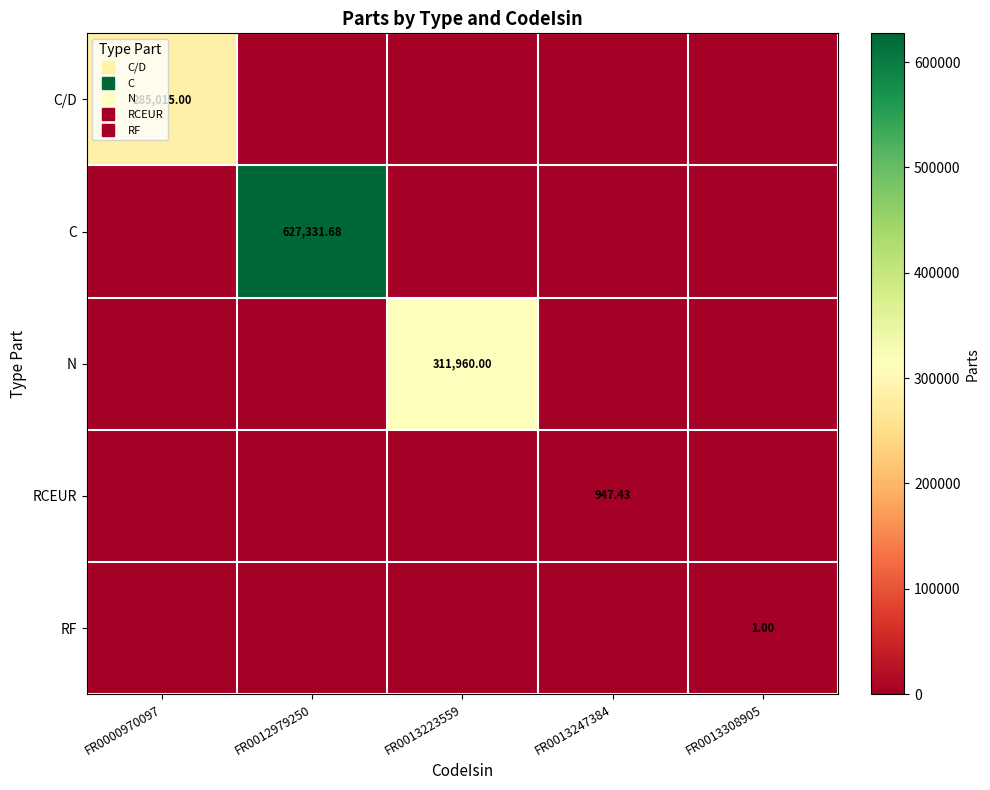

What is the sum of all C/D values?

285015.0